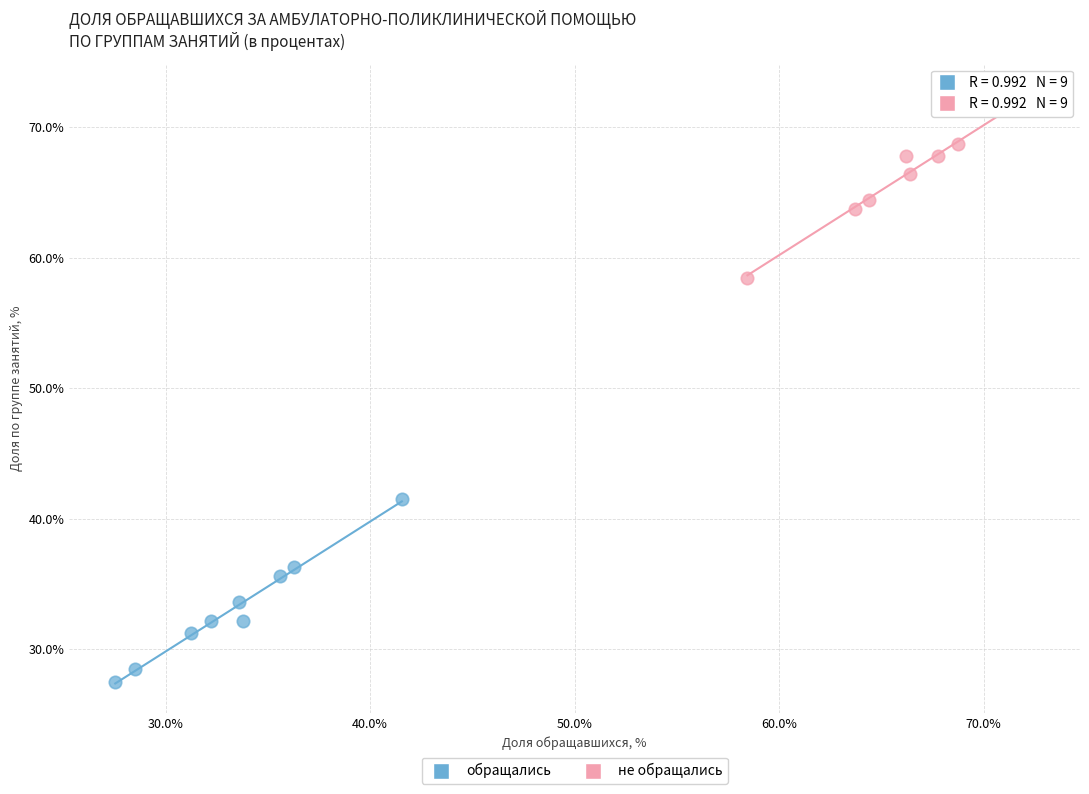

Which series contains the highest Y value?

не обращались